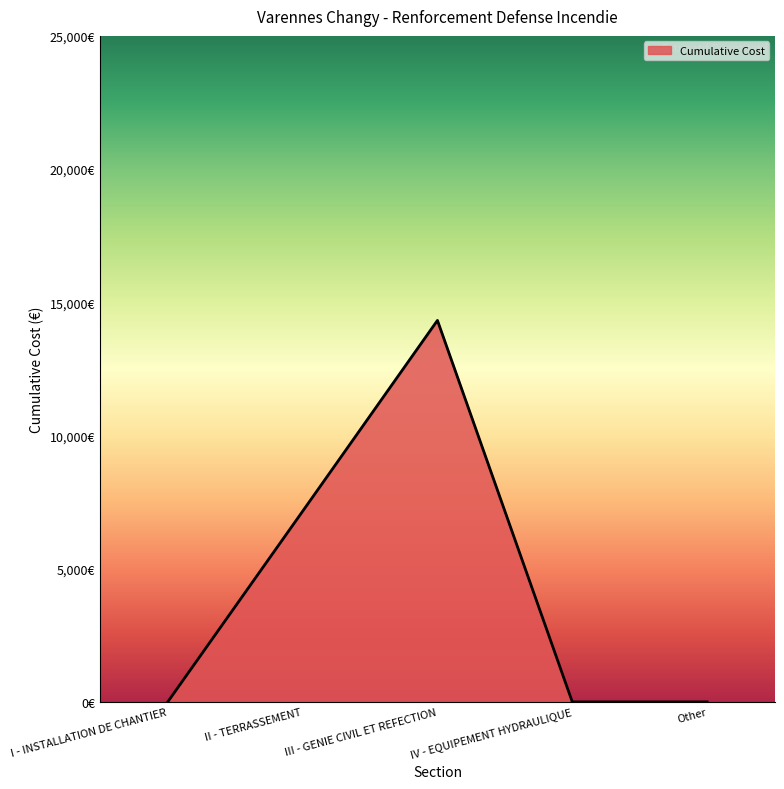

Where is the data nearest to the value 7160?

II - TERRASSEMENT